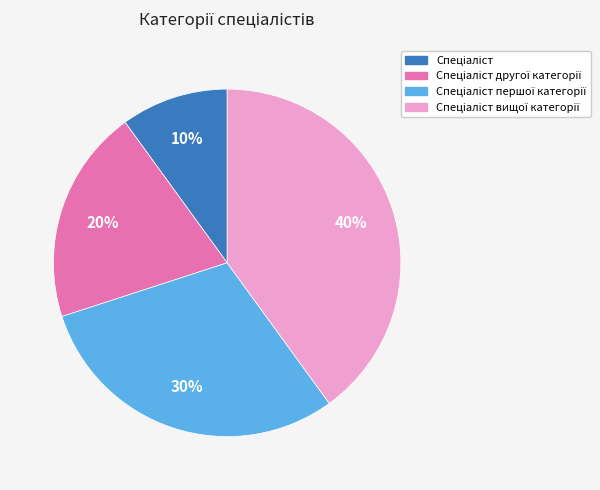

Does any single category account for the majority?

No